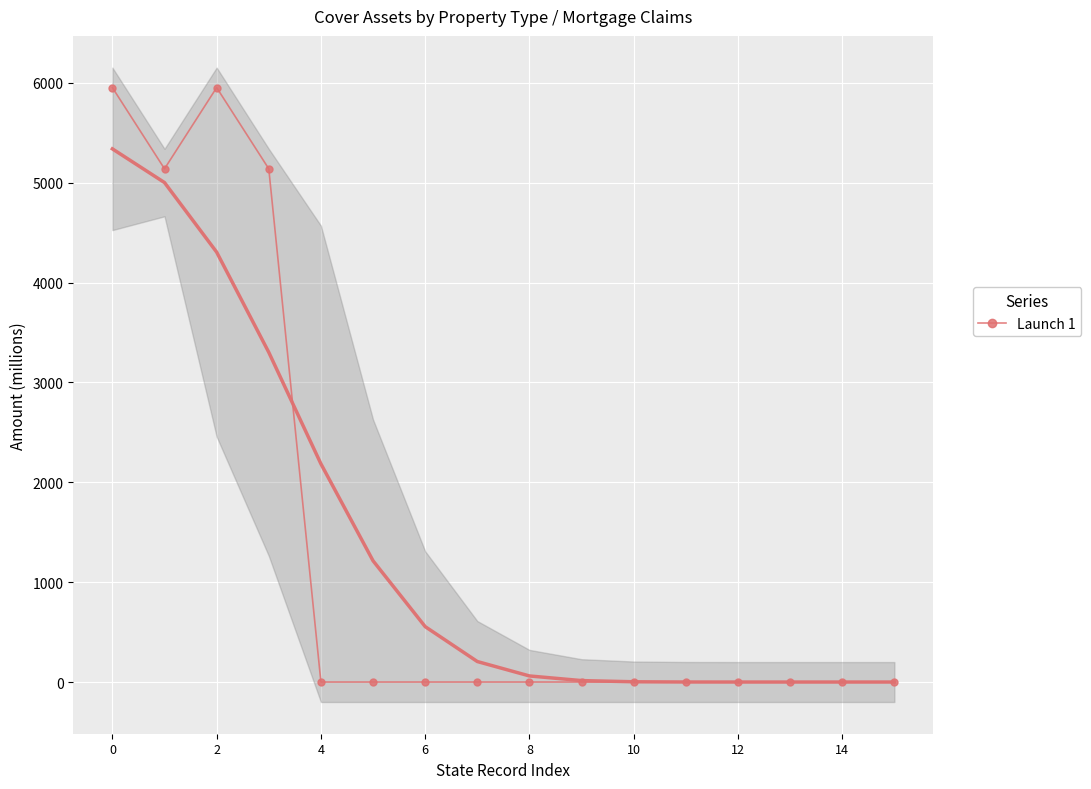

What is the sum of all values?

22185.1